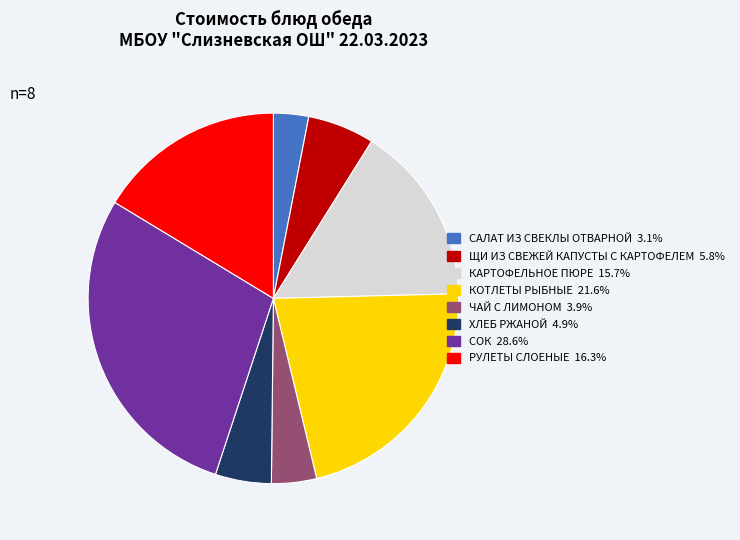

How many segments does this pie chart have?

8